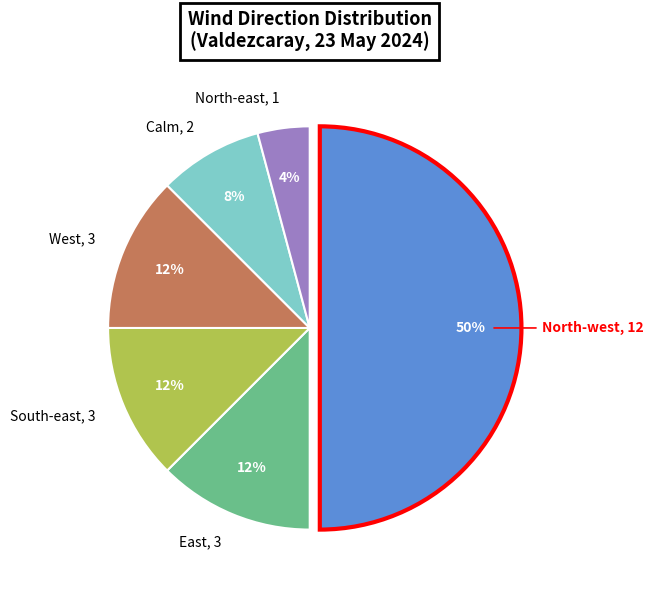

To the nearest percent, what is the average slice percentage?

17%